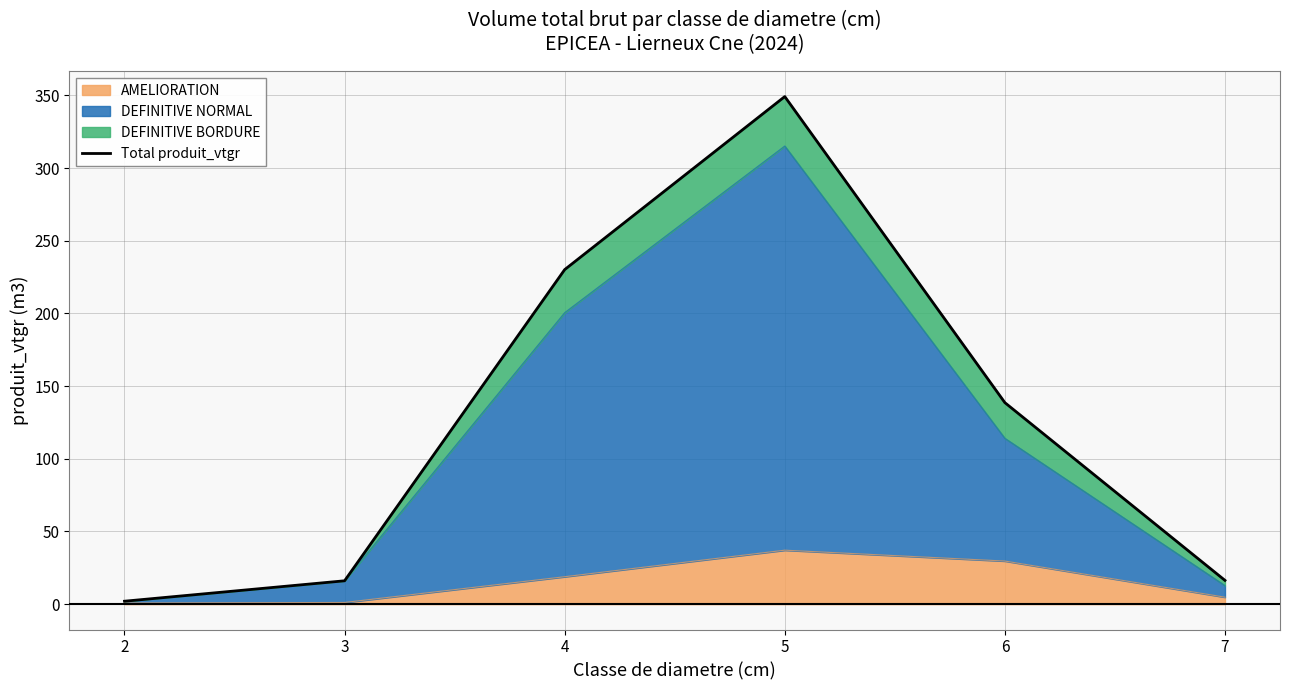

What is the difference between the maximum and minimum values?

347.1